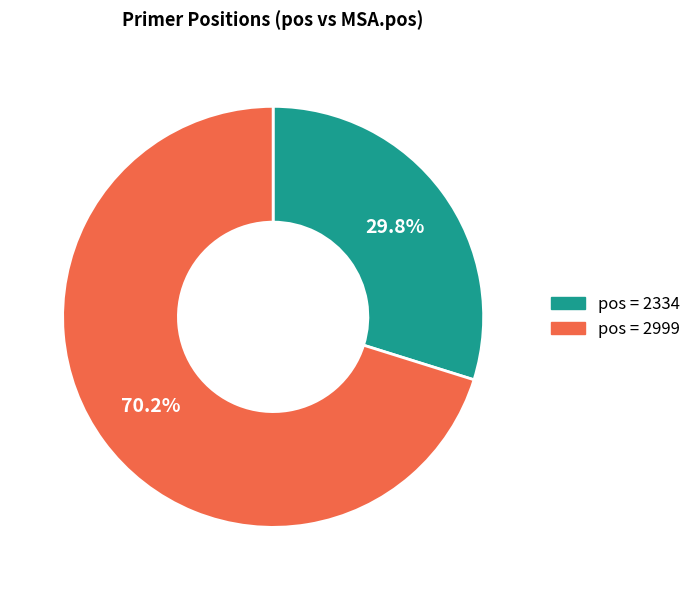

Is there any slice that represents more than half of the pie?

Yes